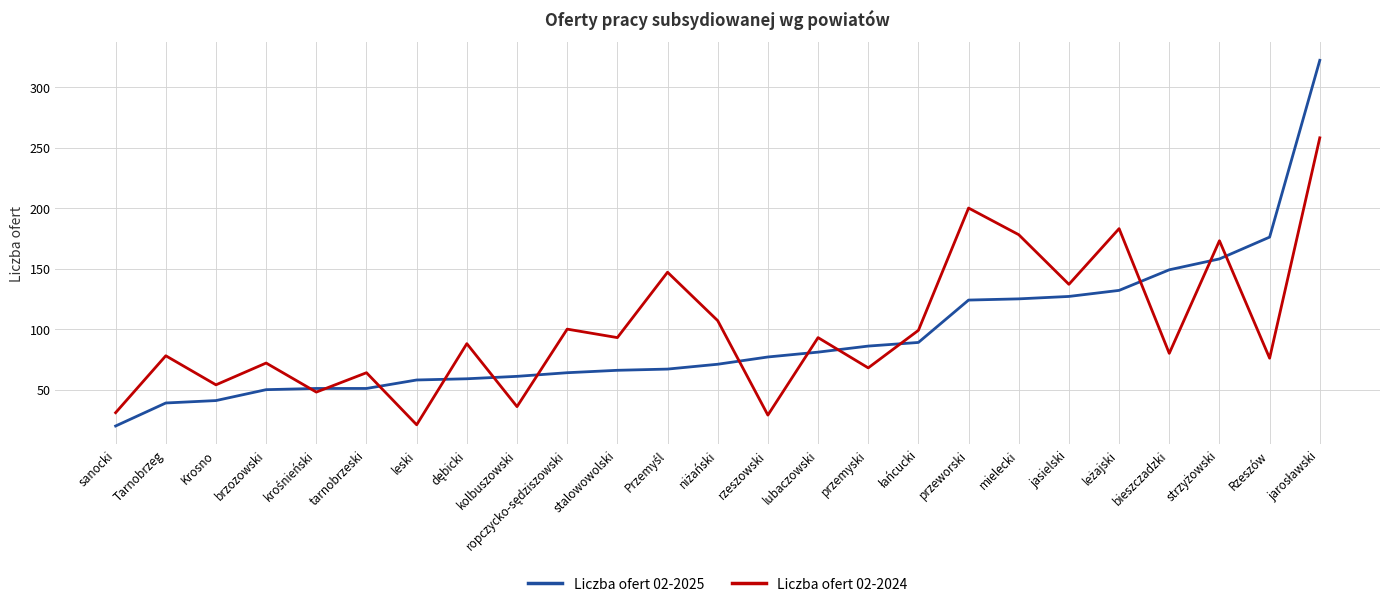

Rank the series by their maximum value, from lowest to highest.

Liczba ofert 02-2024, Liczba ofert 02-2025